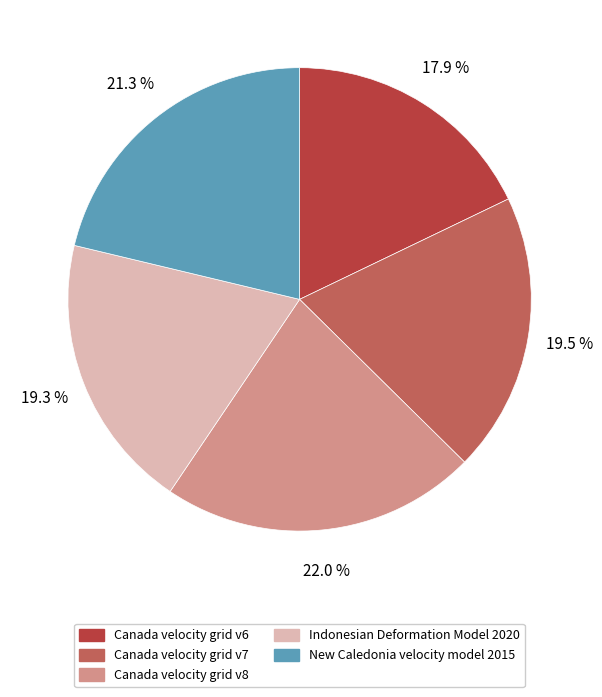

Is it true that Canada velocity grid v8 is 27% of the pie?

False